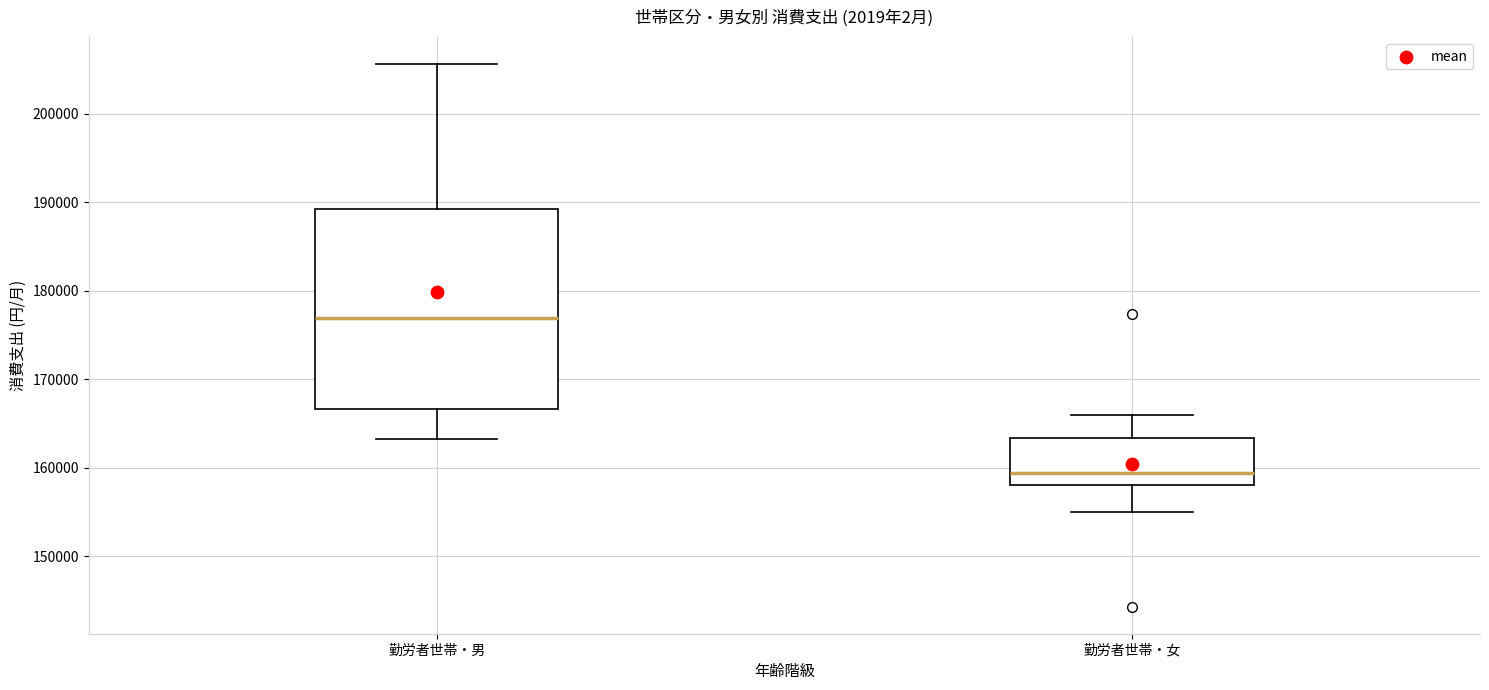

Which box is the tallest, from its lower edge to its upper edge?

勤労者世帯・男